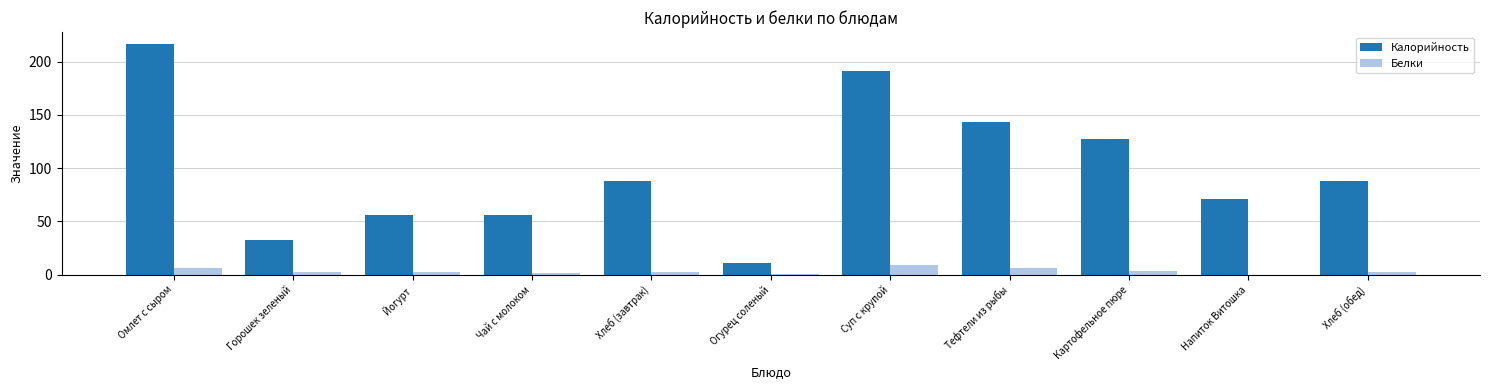

Is the value of Белки at Картофельное пюре greater than the value of Калорийность at Напиток Витошка?

No